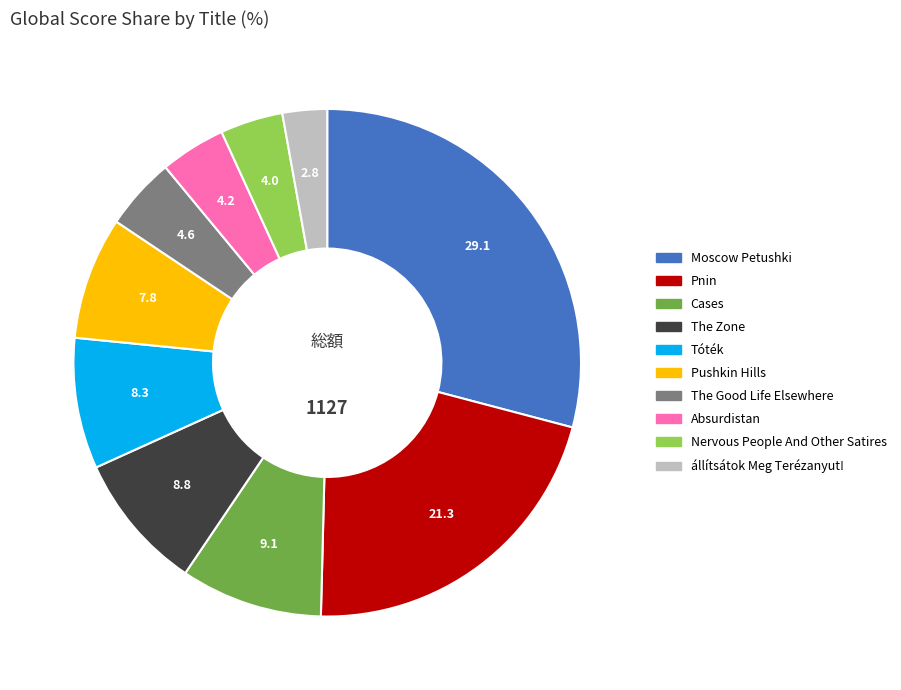

The Moscow Petushki slice represents 44% of the pie. True or false?

False